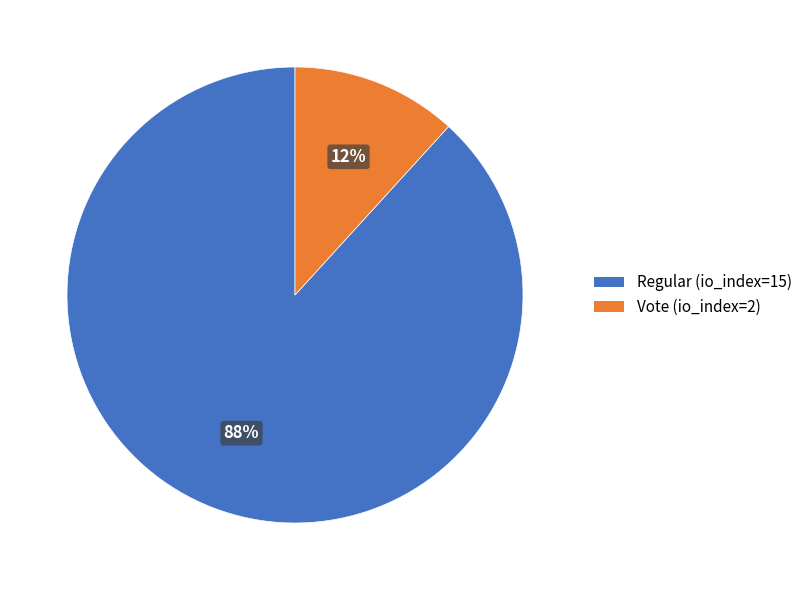

Count the number of slices in the pie.

2